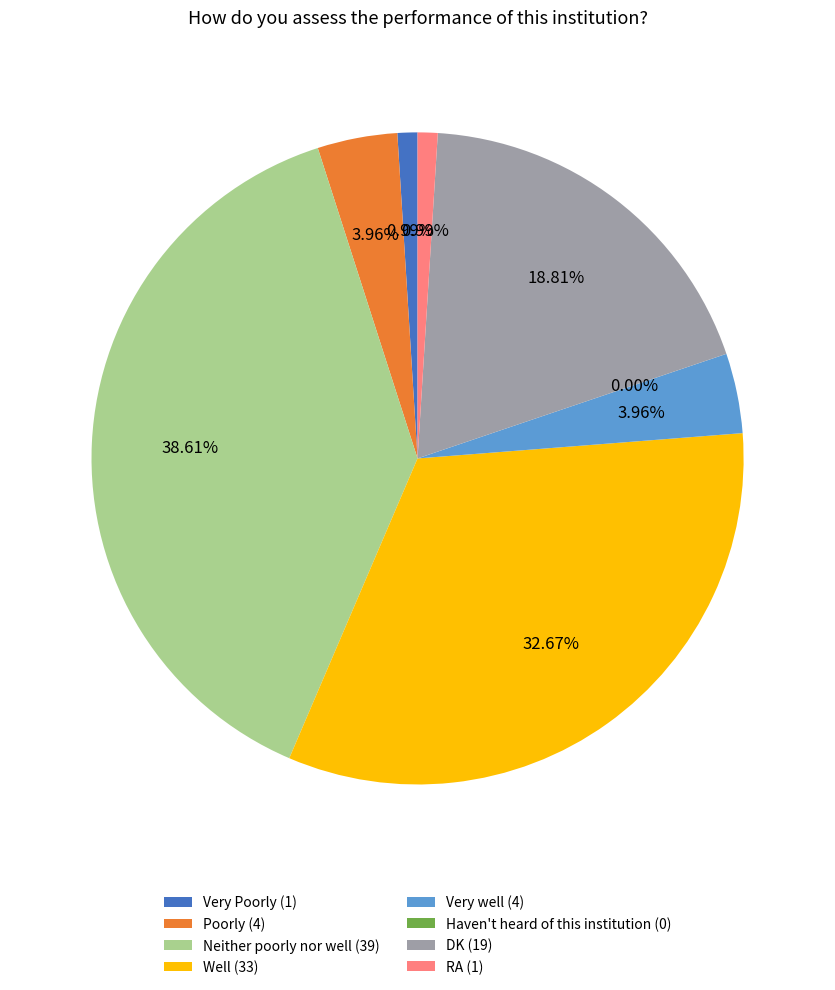

Approximately how many times larger is the value at DK compared to Very Poorly?

19.0